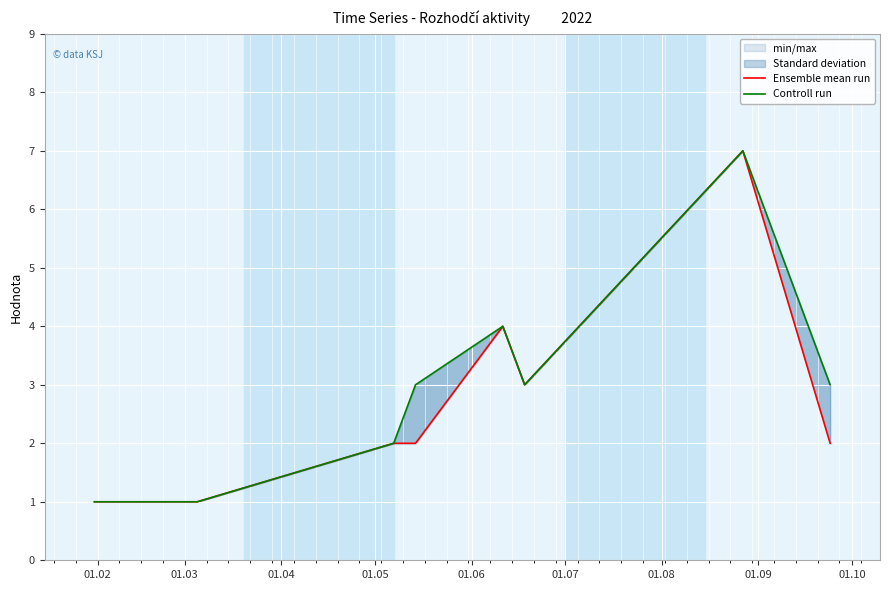

The value of Ensemble mean run at 01.10 is 2. True or false?

True